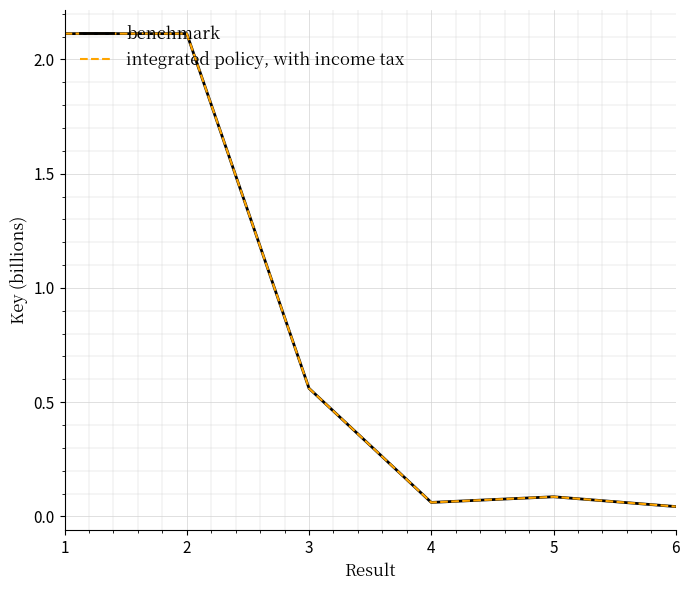

What is the difference between the benchmark values at 4 and 2?

2.1